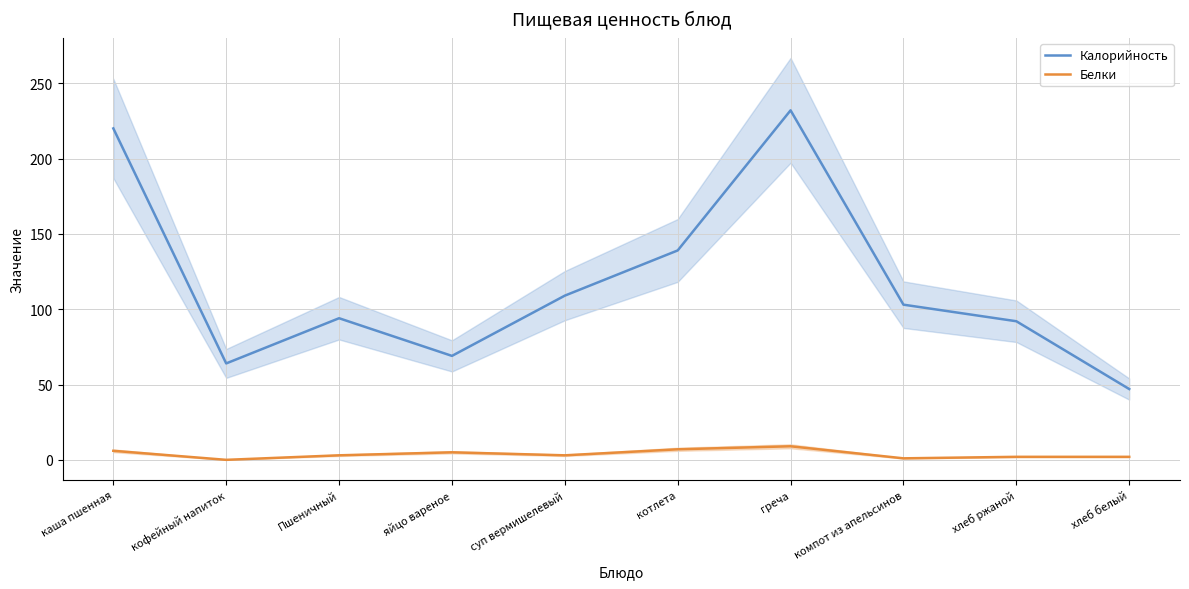

What is the approximate value of Калорийность at греча, to the nearest 5?

230